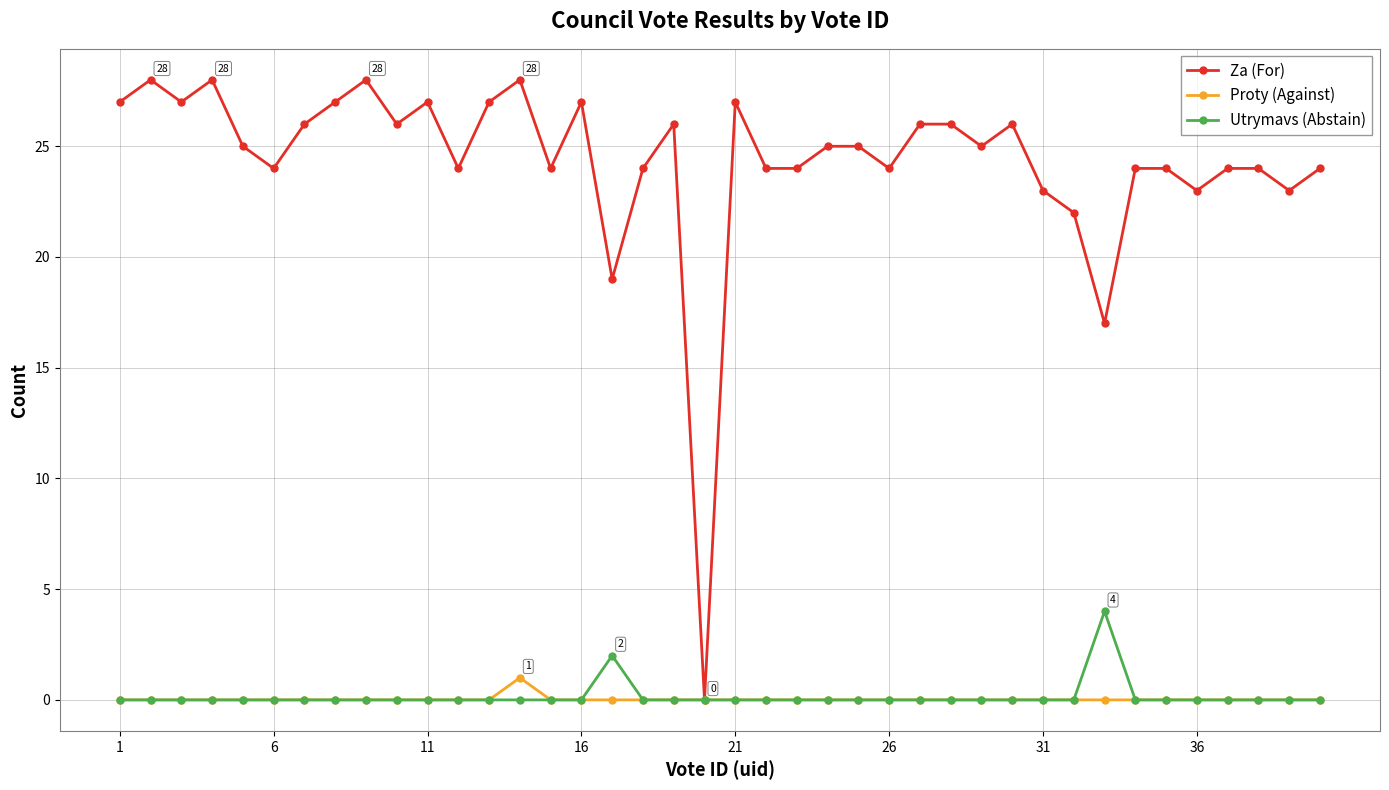

Rank the series by their maximum value, from lowest to highest.

Proty (Against), Utrymavs (Abstain), Za (For)